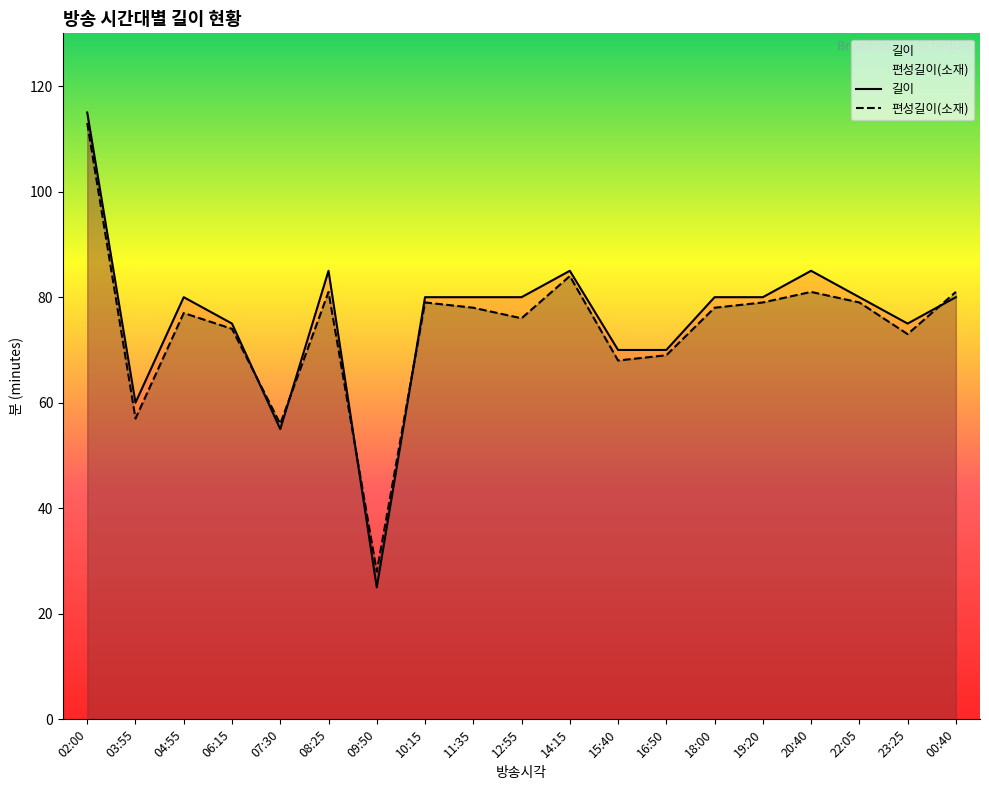

The value of 편성길이(소재) at 10:15 is 79. True or false?

True